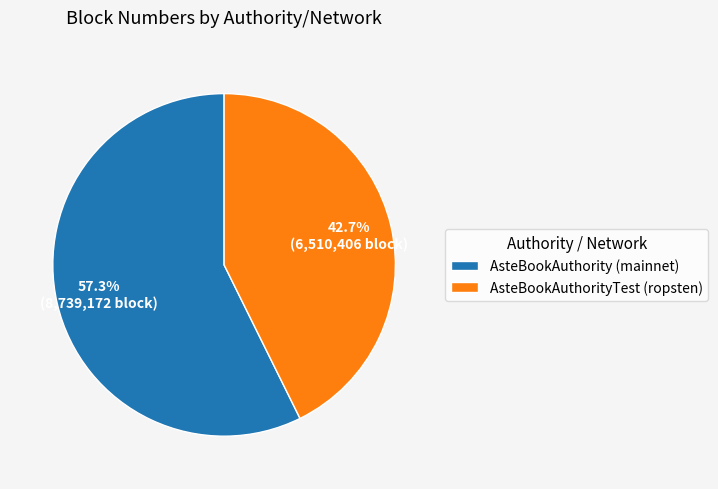

What portion of the pie excludes AsteBookAuthority (mainnet)?

42.7%